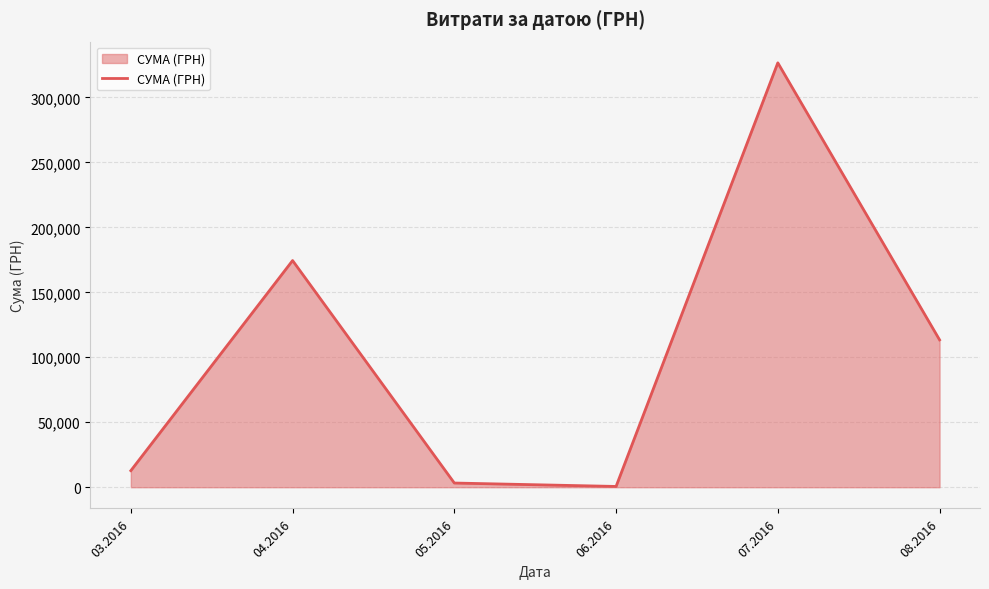

What is the approximate value at 06.2016?

600.0